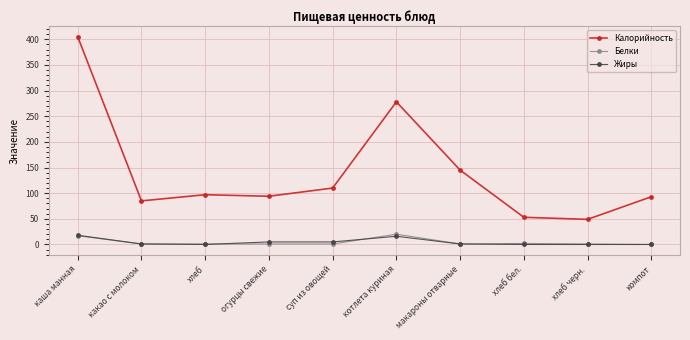

What is the highest value of the Калорийность series?

405